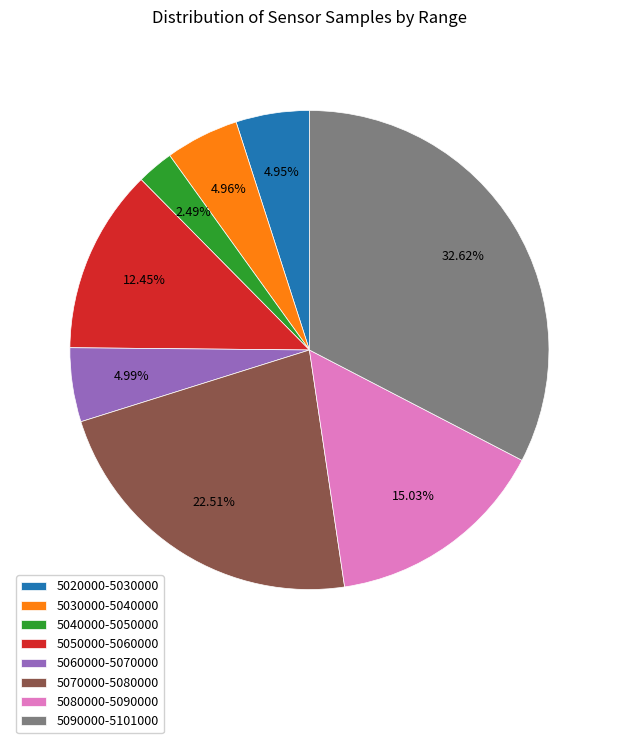

Between 5040000-5050000 and 5060000-5070000, which is larger?

5060000-5070000